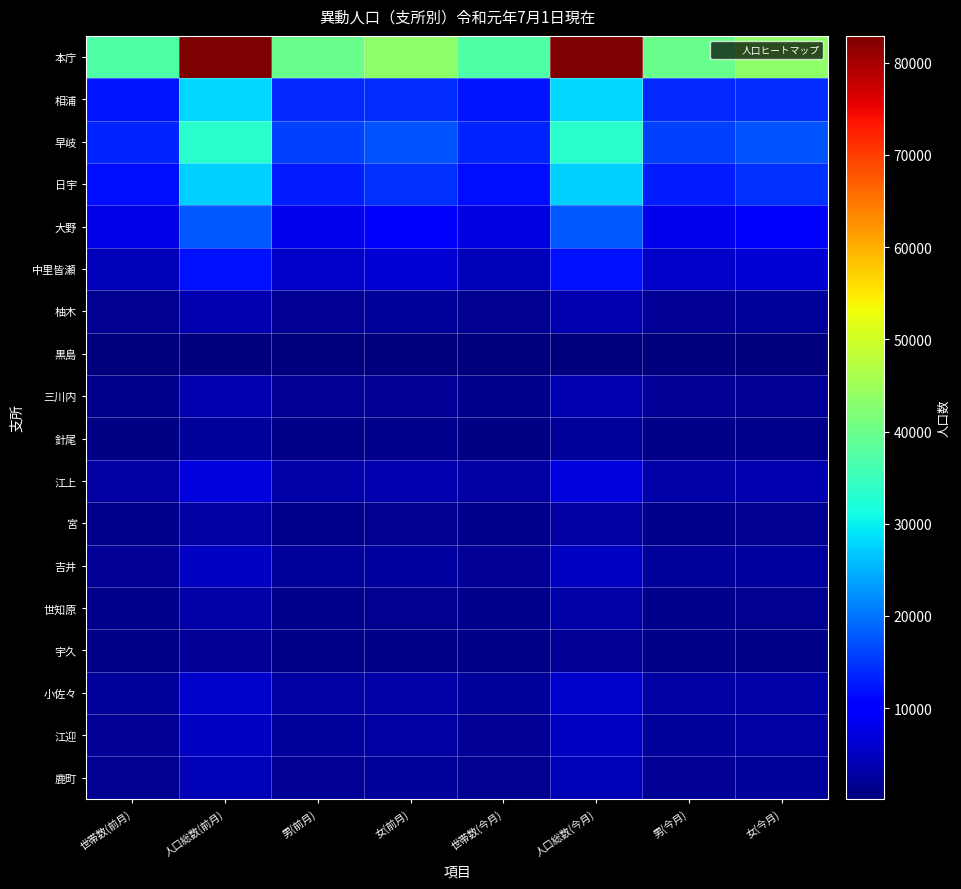

Reading right to left, transcribe all the data shown in this chart.

本庁: 女(今月)=43179	男(今月)=39628	人口総数(今月)=82807	世帯数(今月)=37171	女(前月)=43220	男(前月)=39678	人口総数(前月)=82898	世帯数(前月)=37194
相浦: 女(今月)=14297	男(今月)=13878	人口総数(今月)=28175	世帯数(今月)=12410	女(前月)=14290	男(前月)=13880	人口総数(前月)=28170	世帯数(前月)=12401
早岐: 女(今月)=17450	男(今月)=15839	人口総数(今月)=33289	世帯数(今月)=13715	女(前月)=17460	男(前月)=15852	人口総数(前月)=33312	世帯数(前月)=13718
日宇: 女(今月)=14405	男(今月)=12943	人口総数(今月)=27348	世帯数(今月)=11732	女(前月)=14418	男(前月)=12962	人口総数(前月)=27380	世帯数(前月)=11733
大野: 女(今月)=9755	男(今月)=8141	人口総数(今月)=17896	世帯数(今月)=7608	女(前月)=9775	男(前月)=8147	人口総数(前月)=17922	世帯数(前月)=7620
中里皆瀬: 女(今月)=6402	男(今月)=5501	人口総数(今月)=11903	世帯数(今月)=4533	女(前月)=6407	男(前月)=5508	人口総数(前月)=11915	世帯数(前月)=4536
柚木: 女(今月)=2148	男(今月)=1803	人口総数(今月)=3951	世帯数(今月)=1502	女(前月)=2144	男(前月)=1806	人口総数(前月)=3950	世帯数(前月)=1502
黒島: 女(今月)=226	男(今月)=176	人口総数(今月)=402	世帯数(今月)=219	女(前月)=226	男(前月)=176	人口総数(前月)=402	世帯数(前月)=219
三川内: 女(今月)=2032	男(今月)=1806	人口総数(今月)=3838	世帯数(今月)=1460	女(前月)=2027	男(前月)=1804	人口総数(前月)=3831	世帯数(前月)=1457
針尾: 女(今月)=1285	男(今月)=1144	人口総数(今月)=2429	世帯数(今月)=797	女(前月)=1283	男(前月)=1140	人口総数(前月)=2423	世帯数(前月)=794
江上: 女(今月)=3825	男(今月)=3181	人口総数(今月)=7006	世帯数(今月)=2927	女(前月)=3840	男(前月)=3200	人口総数(前月)=7040	世帯数(前月)=2950
宮: 女(今月)=1580	男(今月)=1421	人口総数(今月)=3001	世帯数(今月)=1284	女(前月)=1577	男(前月)=1419	人口総数(前月)=2996	世帯数(前月)=1280
吉井: 女(今月)=2754	男(今月)=2307	人口総数(今月)=5061	世帯数(今月)=1917	女(前月)=2749	男(前月)=2303	人口総数(前月)=5052	世帯数(前月)=1912
世知原: 女(今月)=1681	男(今月)=1450	人口総数(今月)=3131	世帯数(今月)=1156	女(前月)=1690	男(前月)=1455	人口総数(前月)=3145	世帯数(前月)=1160
宇久: 女(今月)=1063	男(今月)=904	人口総数(今月)=1967	世帯数(今月)=1140	女(前月)=1065	男(前月)=905	人口総数(前月)=1970	世帯数(前月)=1142
小佐々: 女(今月)=3106	男(今月)=2793	人口総数(今月)=5899	世帯数(今月)=2254	女(前月)=3114	男(前月)=2790	人口総数(前月)=5904	世帯数(前月)=2256
江迎: 女(今月)=2830	男(今月)=2341	人口総数(今月)=5171	世帯数(今月)=2083	女(前月)=2826	男(前月)=2345	人口総数(前月)=5171	世帯数(前月)=2076
鹿町: 女(今月)=2196	男(今月)=2059	人口総数(今月)=4255	世帯数(今月)=1652	女(前月)=2199	男(前月)=2058	人口総数(前月)=4257	世帯数(前月)=1647